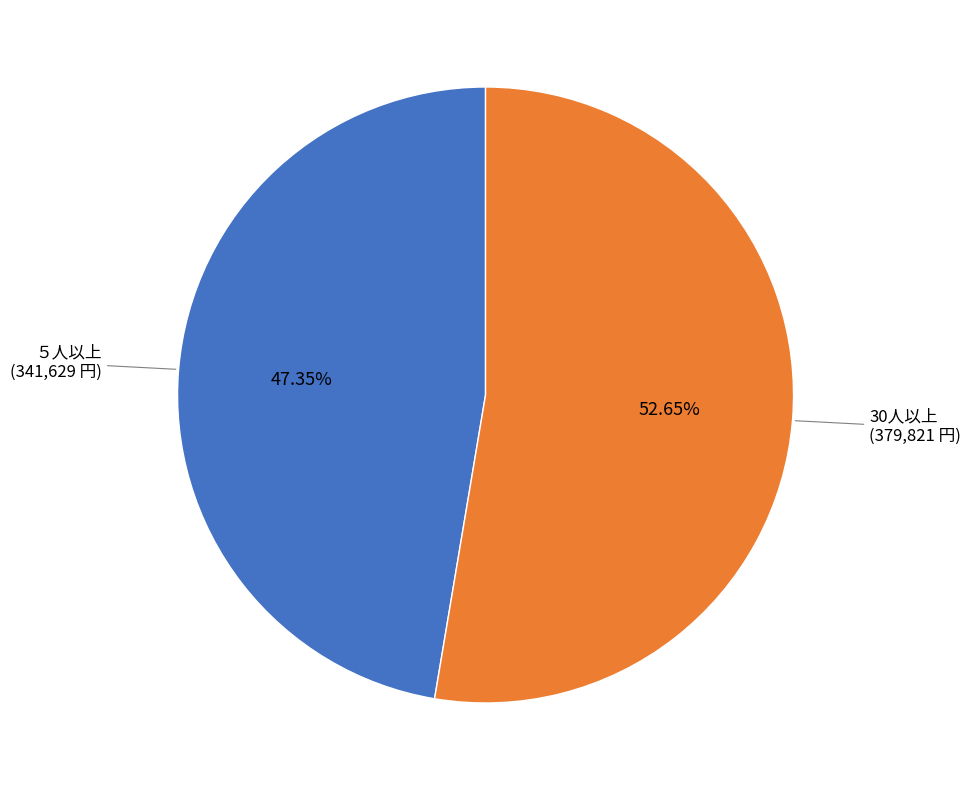

Is there any slice that represents more than half of the pie?

Yes